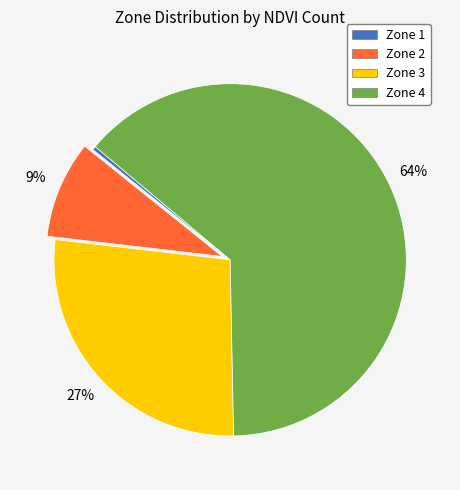

To the nearest percent, what is the difference between the Zone 1 and Zone 2 slice percentages?

9%